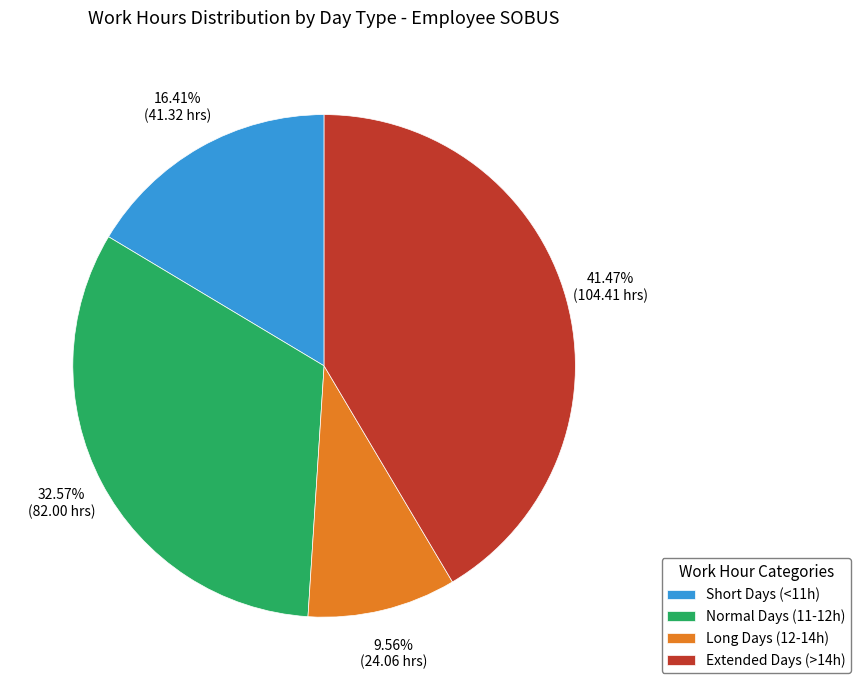

Is the sum of Extended Days (>14h) and Normal Days (11-12h) greater than half?

Yes